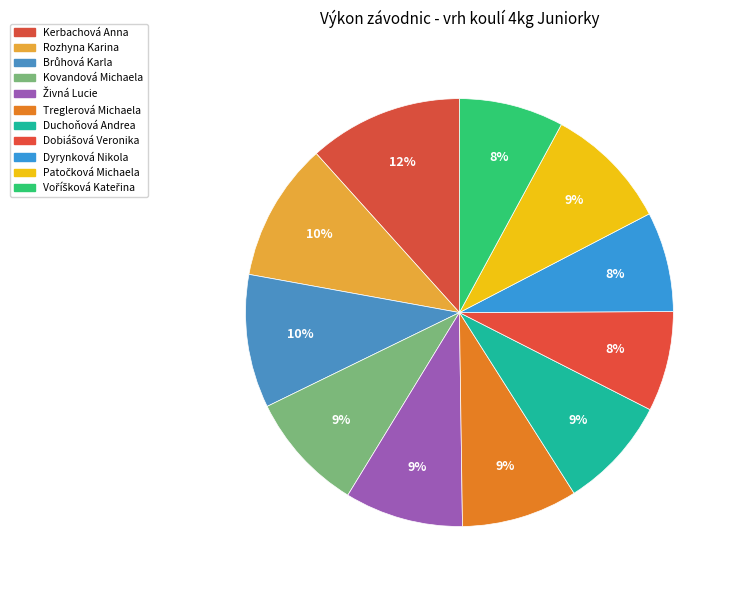

Count the number of slices in the pie.

11